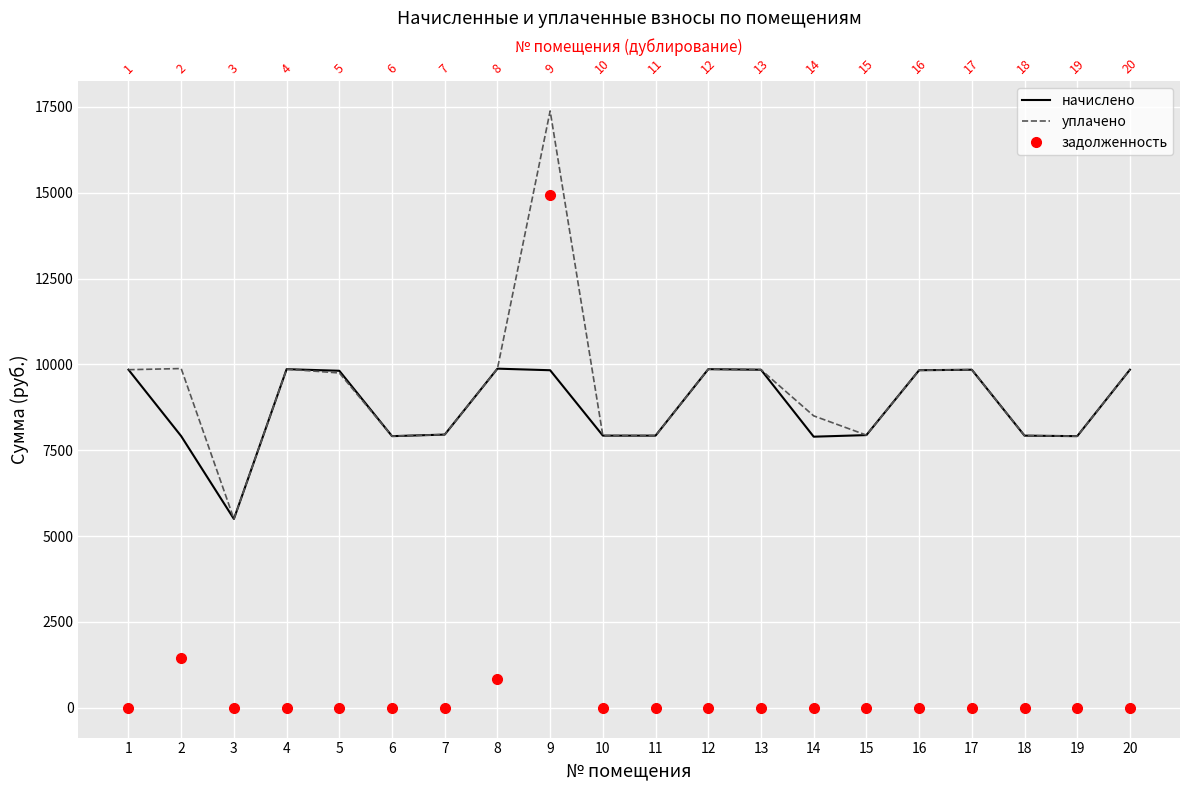

True or false: начислено and уплачено intersect in this chart.

False